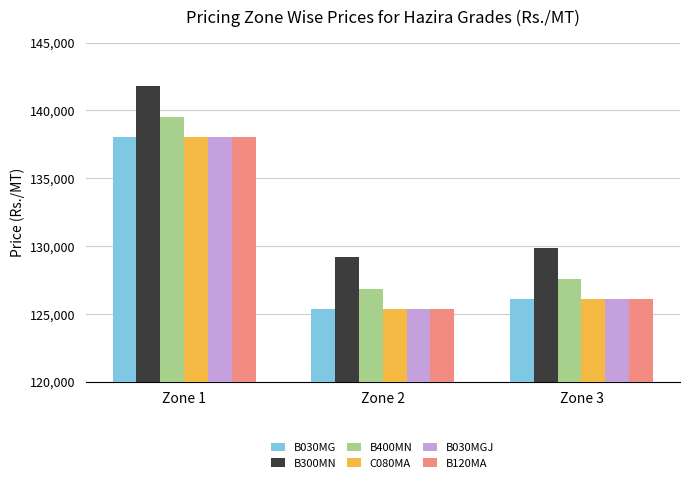

Which series has the largest total across all categories?

B300MN